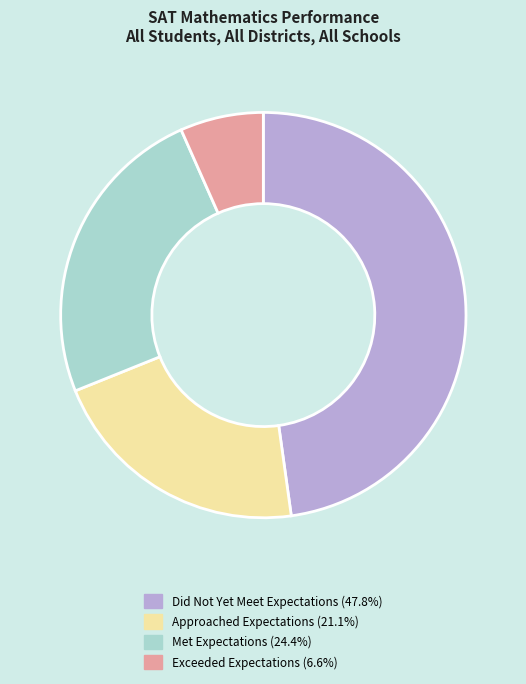

True or false: Did Not Yet Meet Expectations accounts for 48% of the total.

True